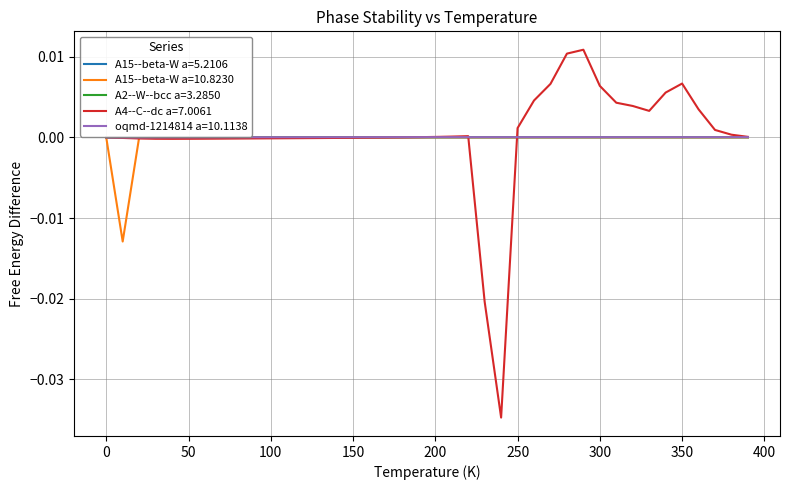

What are all the series names shown in the legend?

A15--beta-W a=5.2106, A15--beta-W a=10.8230, A2--W--bcc a=3.2850, A4--C--dc a=7.0061, oqmd-1214814 a=10.1138